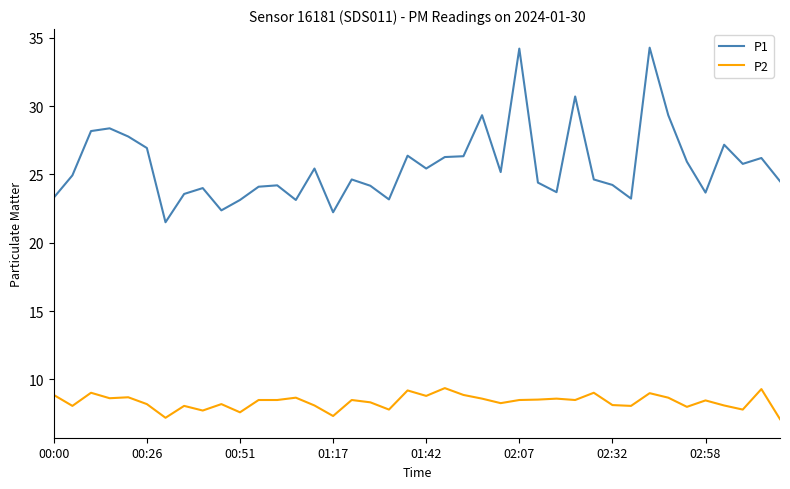

True or false: P1 and P2 cross at least once.

False